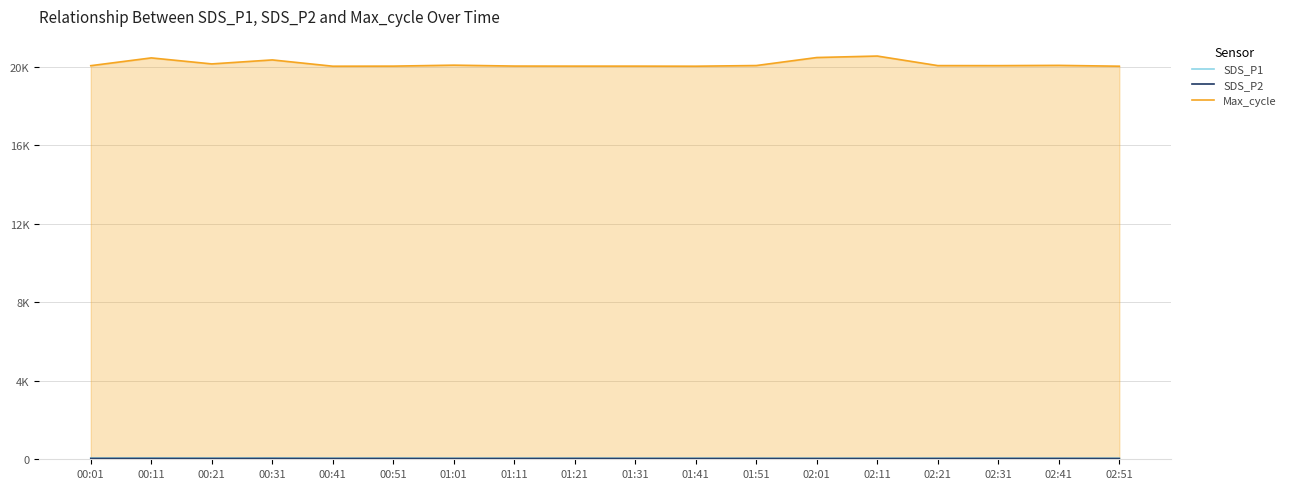

True or false: SDS_P1 and Max_cycle cross at least once.

False